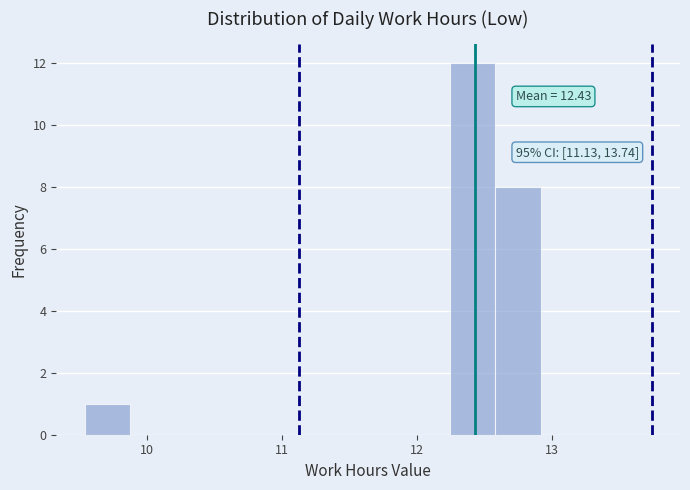

Around what value on the x-axis is the tallest bar? Give the approximate position of its centre, as read against the axis.

12.4